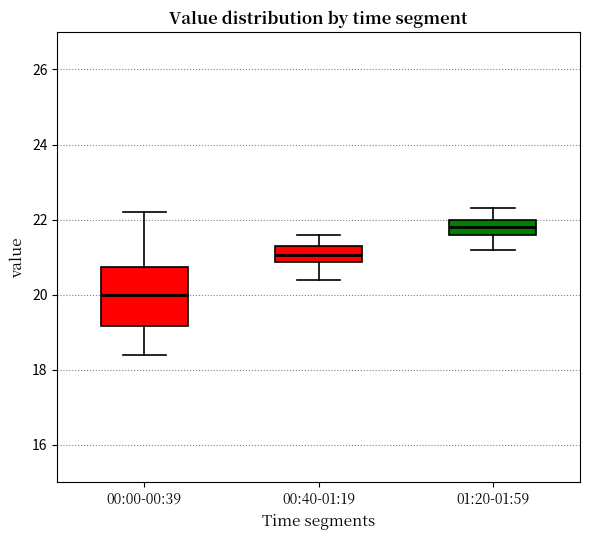

Reading left to right, read every box against the y-axis: the position of its median line, the range the box covers, and the ends of its whiskers. The values are not printed on the chart, so give them approximately, as read against the axis.

00:00-00:39: median 20.0, box 19.2 to 20.8, whiskers 18.4 to 22.2
00:40-01:19: median 21.0, box 20.8 to 21.4, whiskers 20.4 to 21.6
01:20-01:59: median 21.8, box 21.6 to 22.0, whiskers 21.2 to 22.4